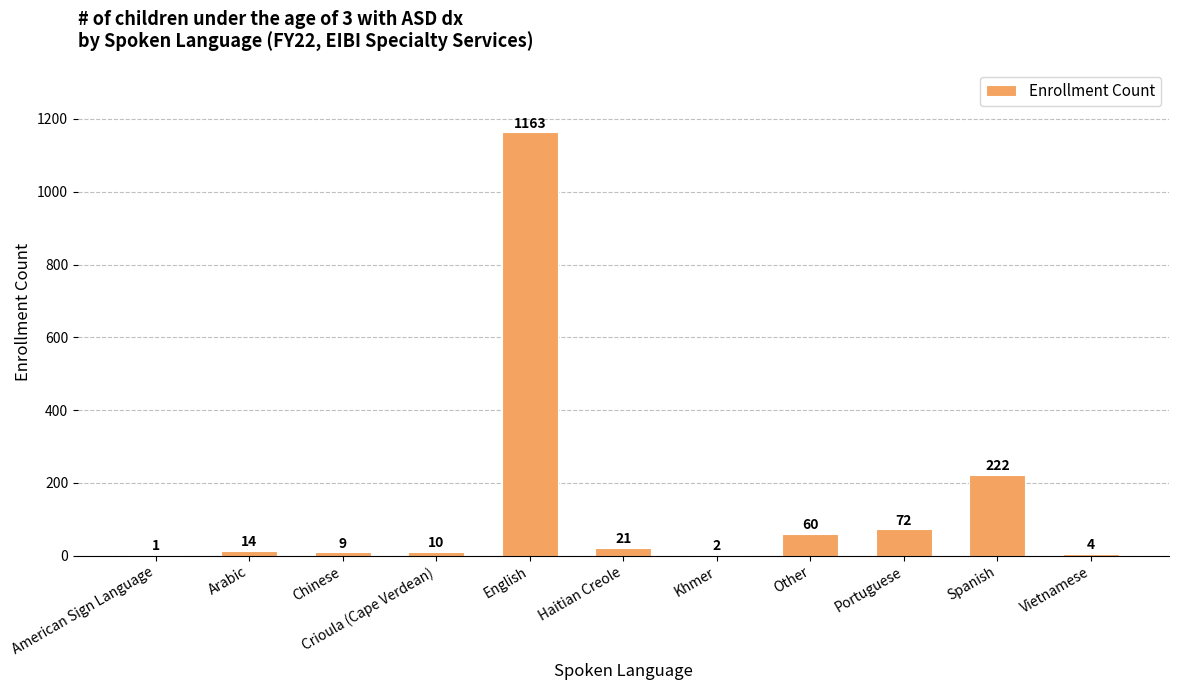

Reading left to right, list all the values displayed in this chart.

1	14	9	10	1163	21	2	60	72	222	4